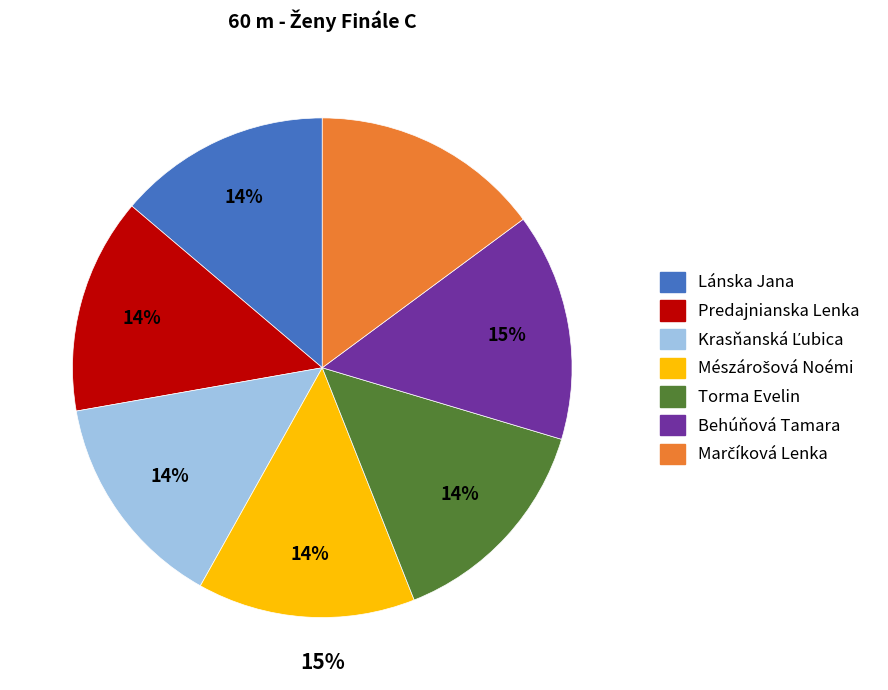

To the nearest percent, what is the difference between the largest and smallest slice percentages?

1%